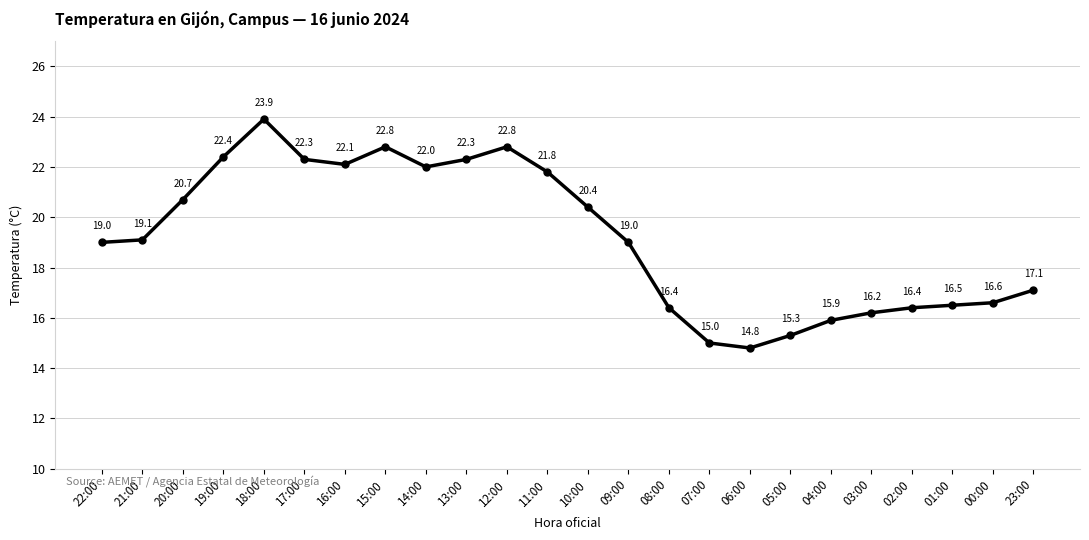

What is the change in value from 11:00 to 05:00?

-6.5